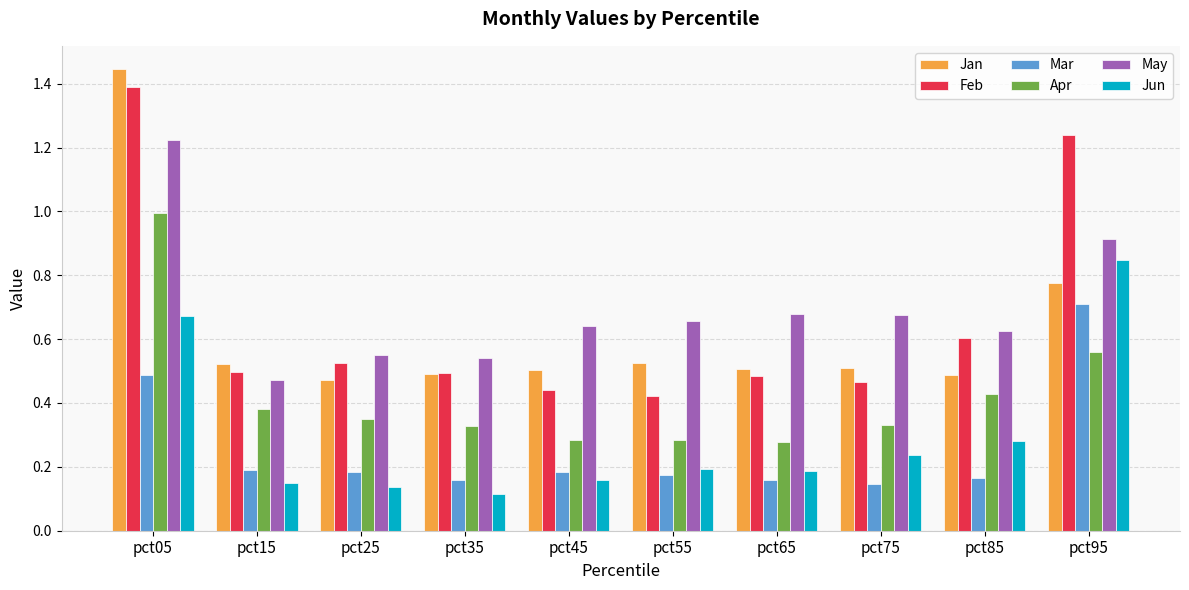

At how many categories does at least one series exceed 0?

10